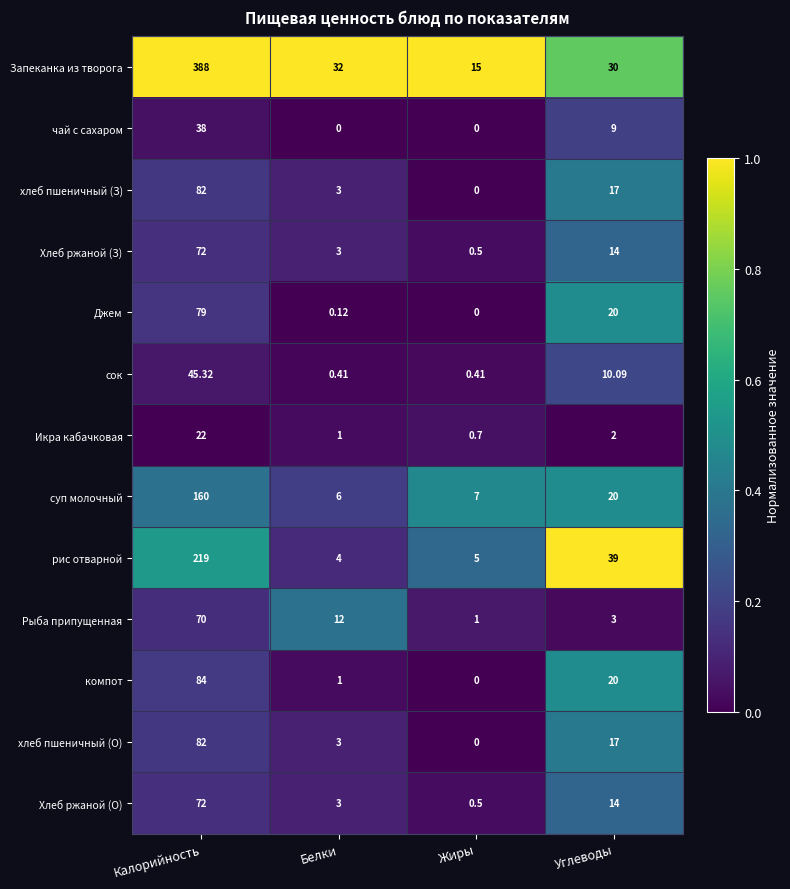

At which category does the chart reach its peak across all series?

Калорийность